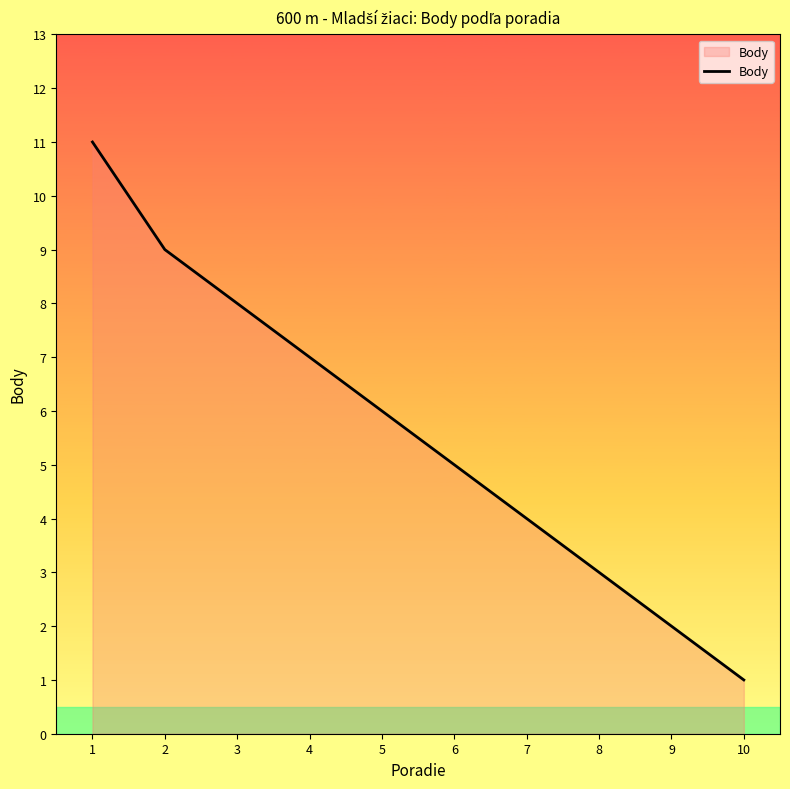

List the labels in order of value, largest first.

1, 2, 3, 4, 5, 6, 7, 8, 9, 10